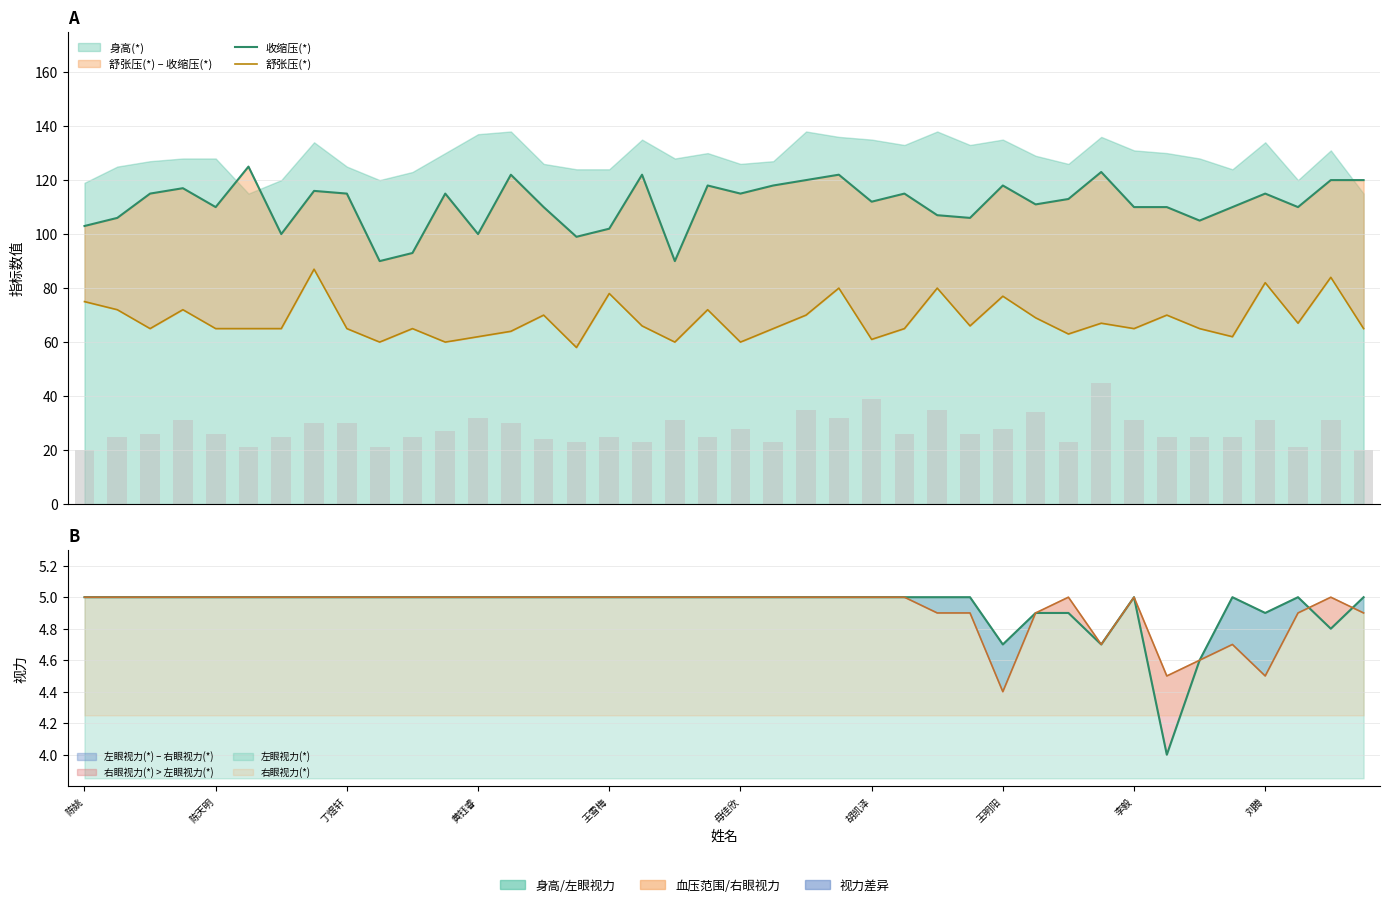

What is the sum of the 收缩压(*) values at 37 and 34?

215